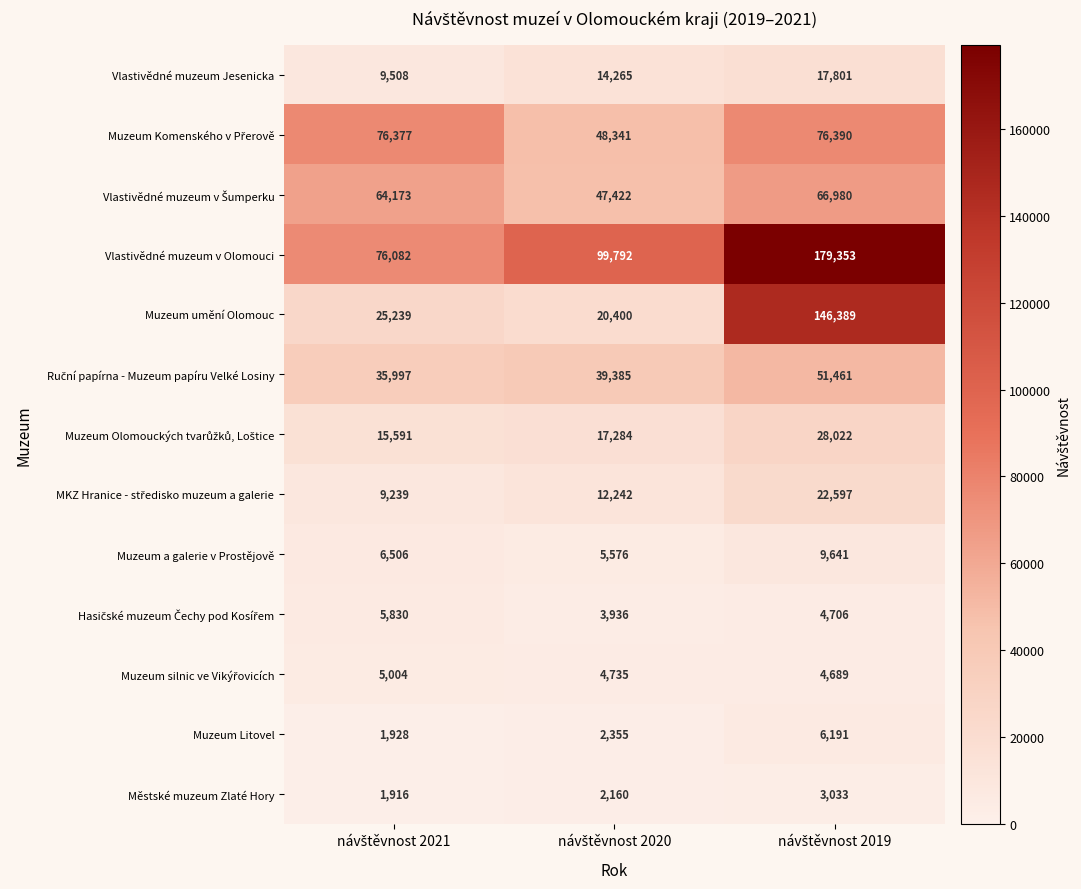

Which series has the largest total across all categories?

Vlastivědné muzeum v Olomouci